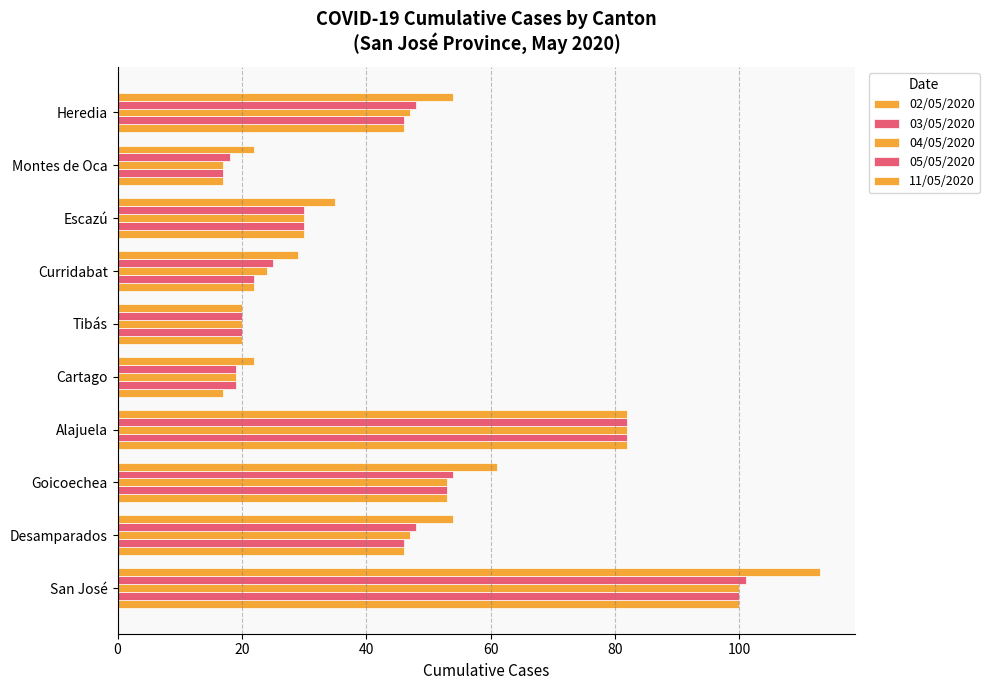

How many distinct data groups are displayed?

5